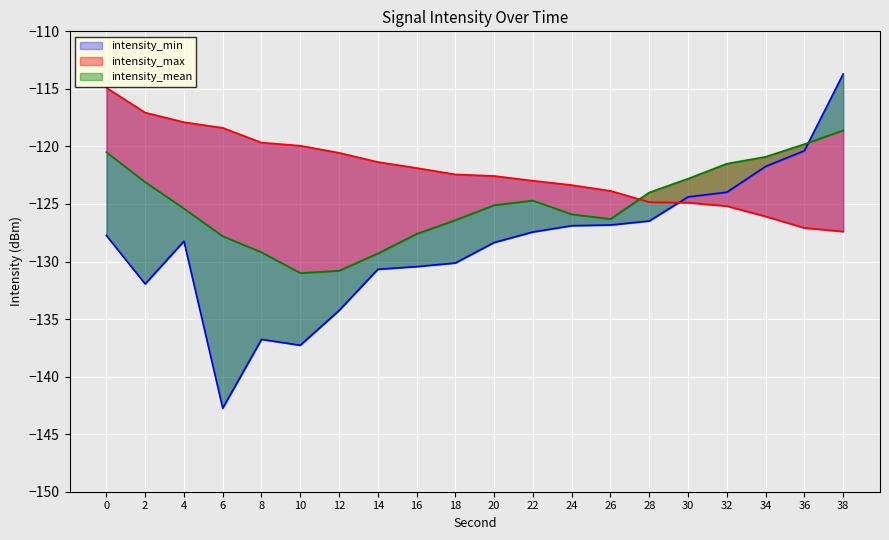

Which label corresponds to the smallest value in the chart?

6